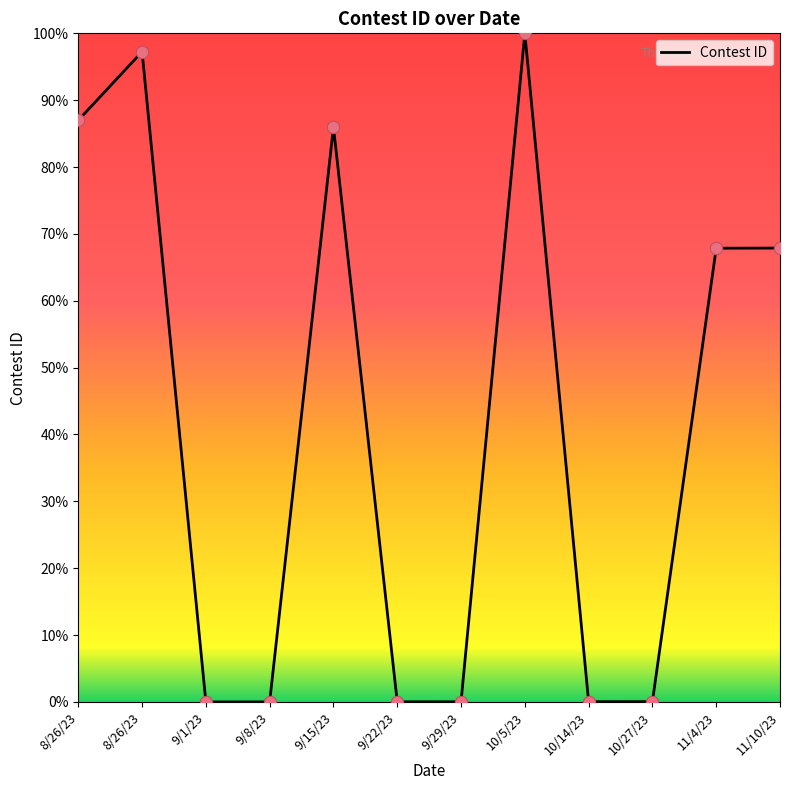

What is the change in value from 9/15/23 to 9/29/23?

-86.0